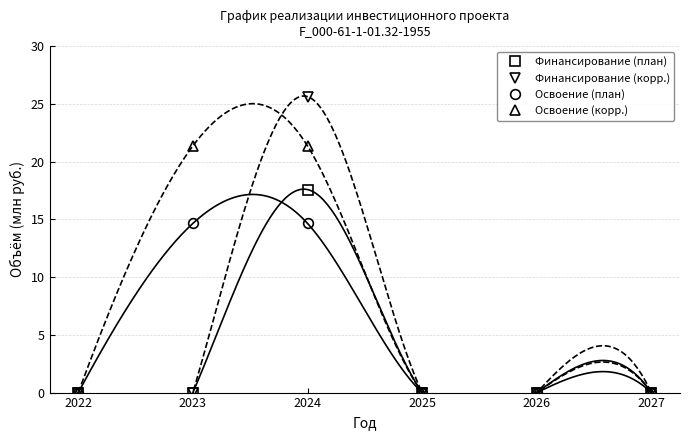

List the labels in order of Финансирование (корр.) value, smallest first.

2022, 2023, 2025, 2026, 2027, 2024